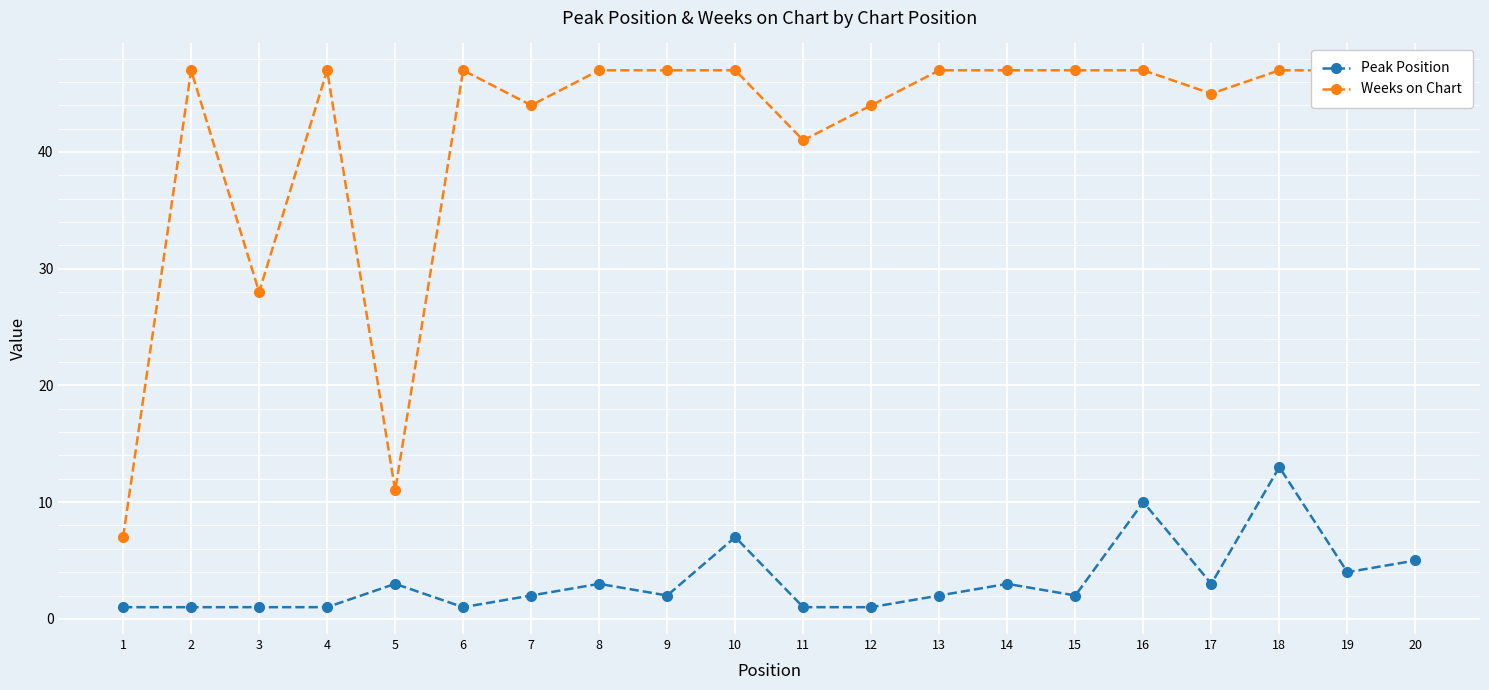

The Peak Position series shows 3 at 8. True or false?

True